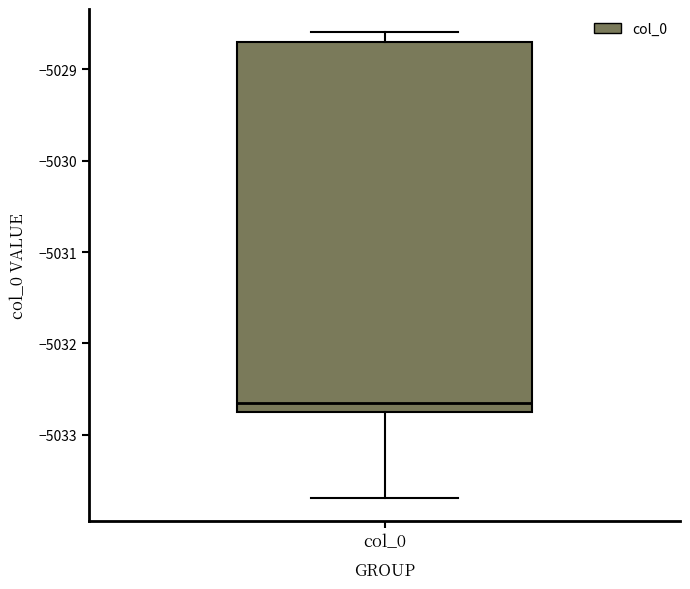

Transcribe this box plot: give where the median line is, the range the box spans, and where the two whiskers end, as read against the y-axis. The values are not printed on the chart, so give them approximately, as read against the axis.

median -5032.6, box -5032.7 to -5028.7, whiskers -5033.7 to -5028.6